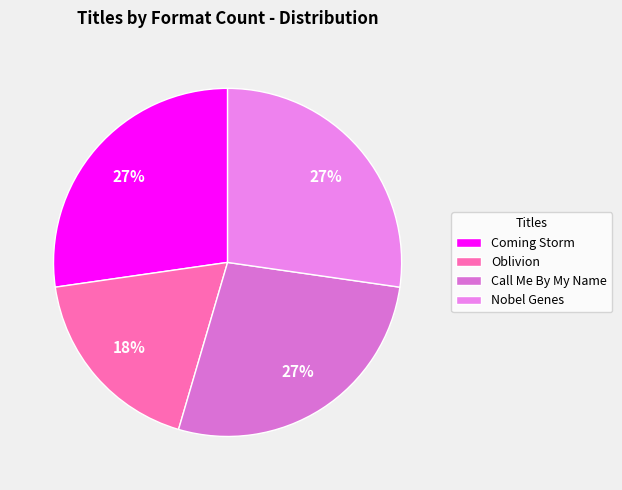

Is there a majority slice in this chart?

No